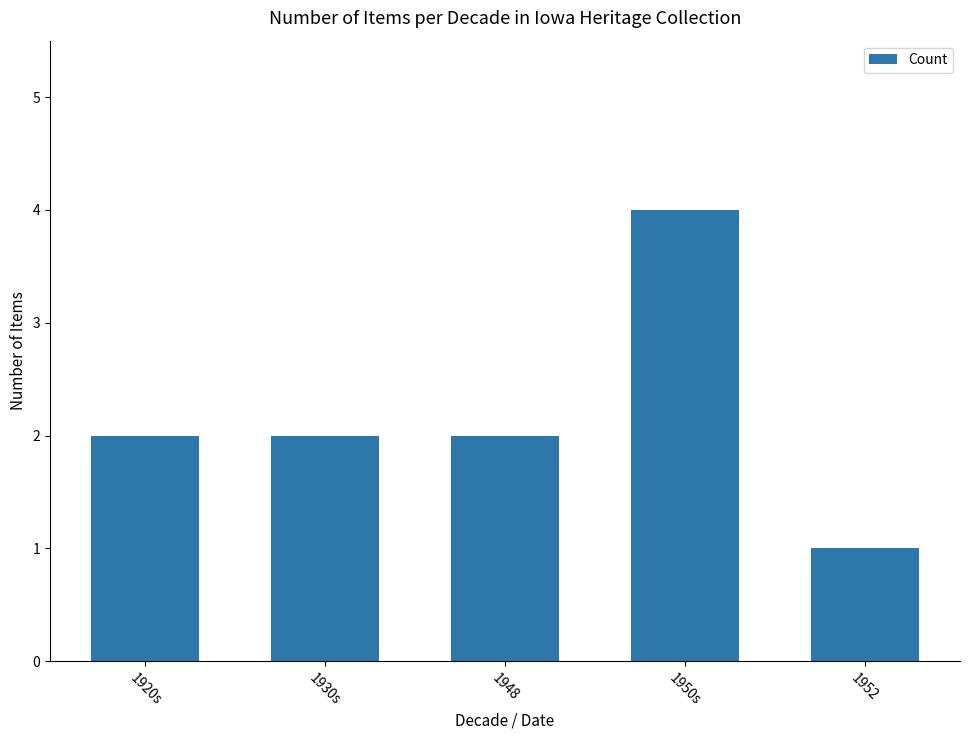

Which category has the lowest value across all series?

1952